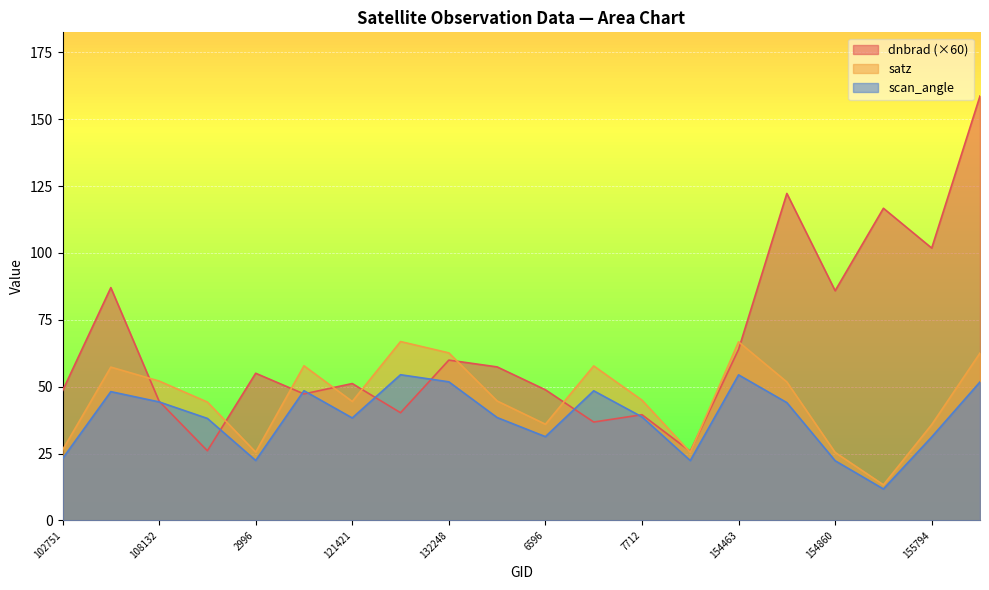

What is the label of the 11th point from the left?

6596